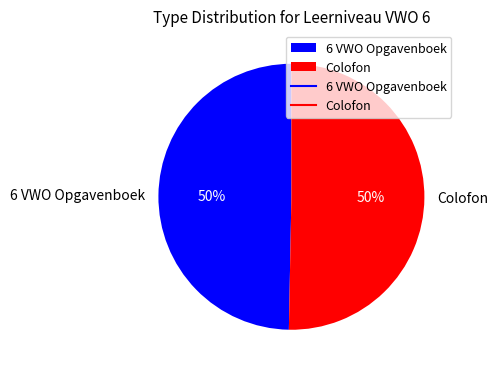

Is it true that Colofon is 42% of the pie?

False